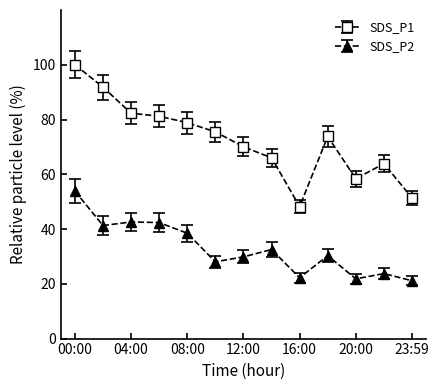

List the series in order of their peak value, lowest first.

SDS_P2, SDS_P1